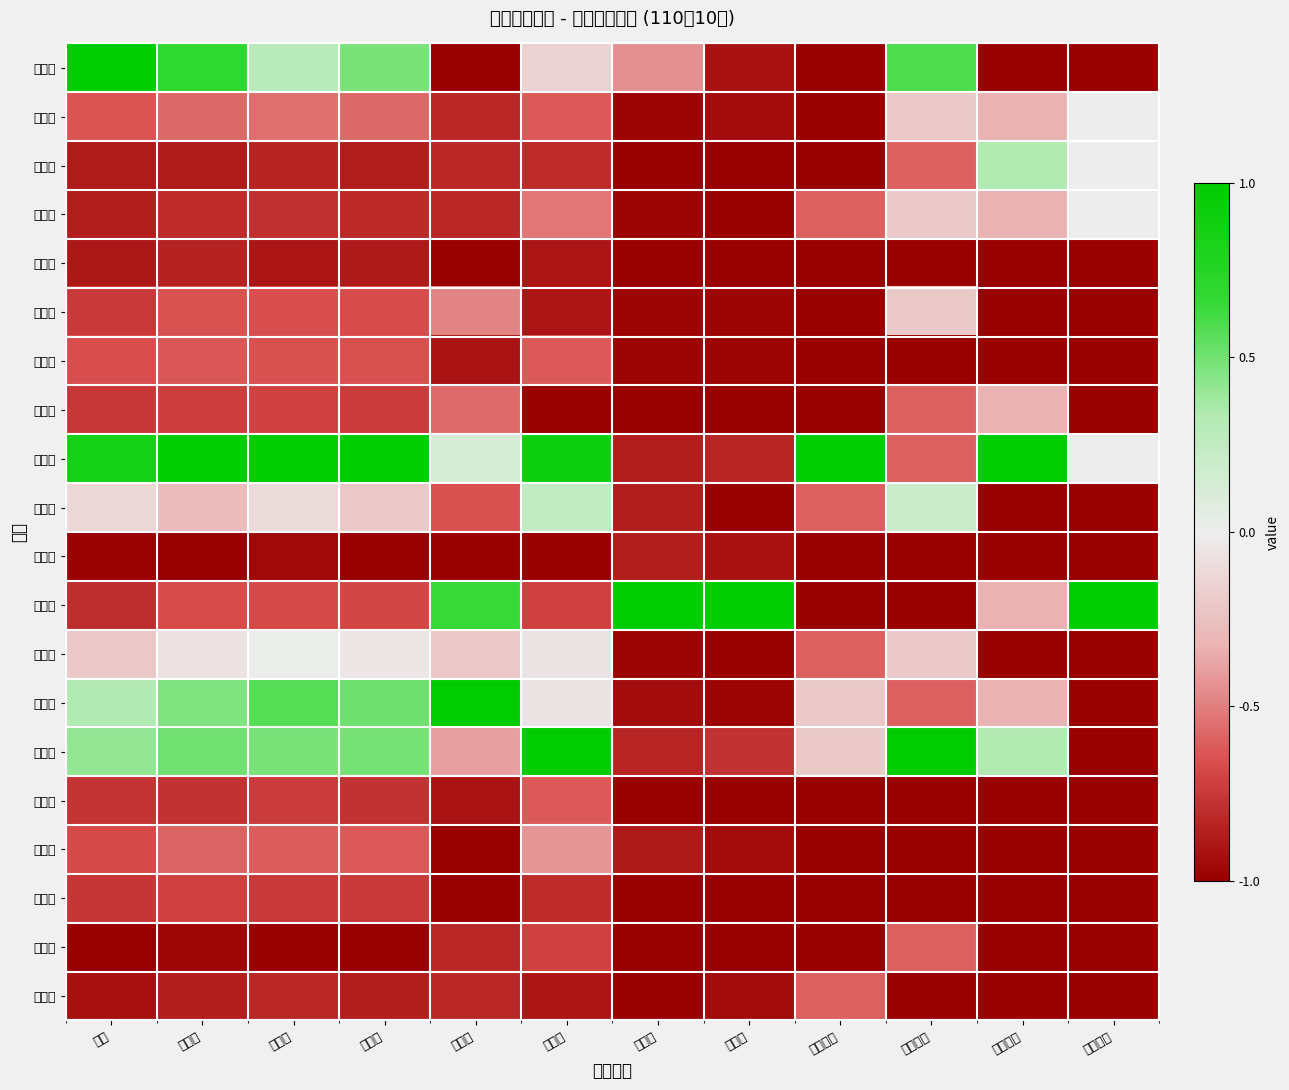

What is the maximum value shown in the chart?

1.0